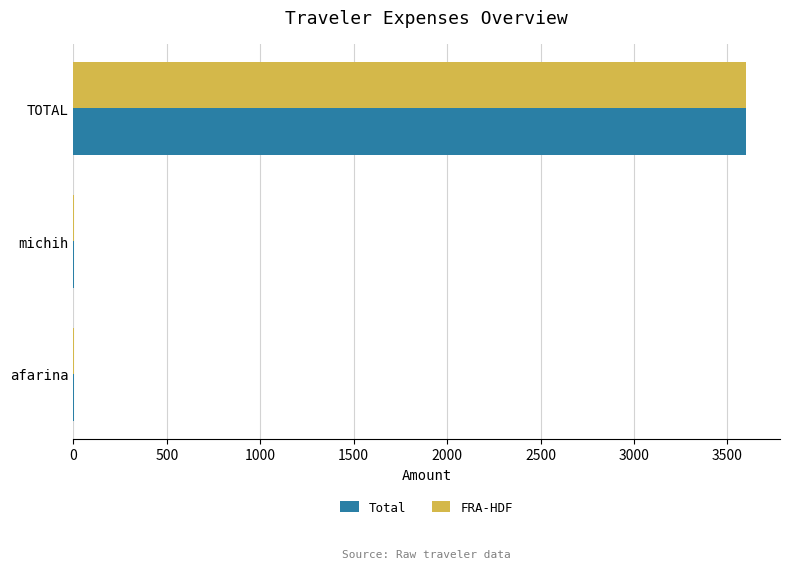

What is the sum of all Total values?

3609.4